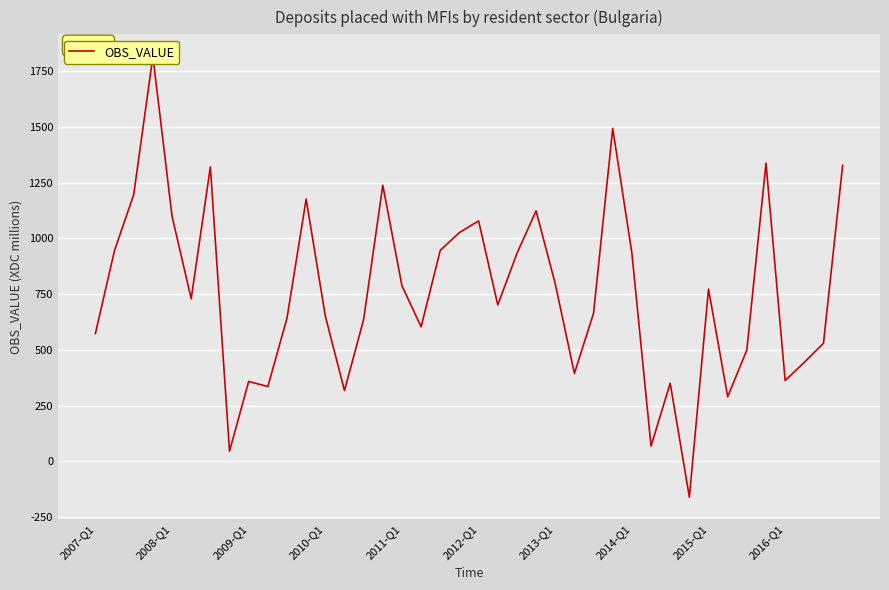

What is the difference between the second highest and second lowest values?

1448